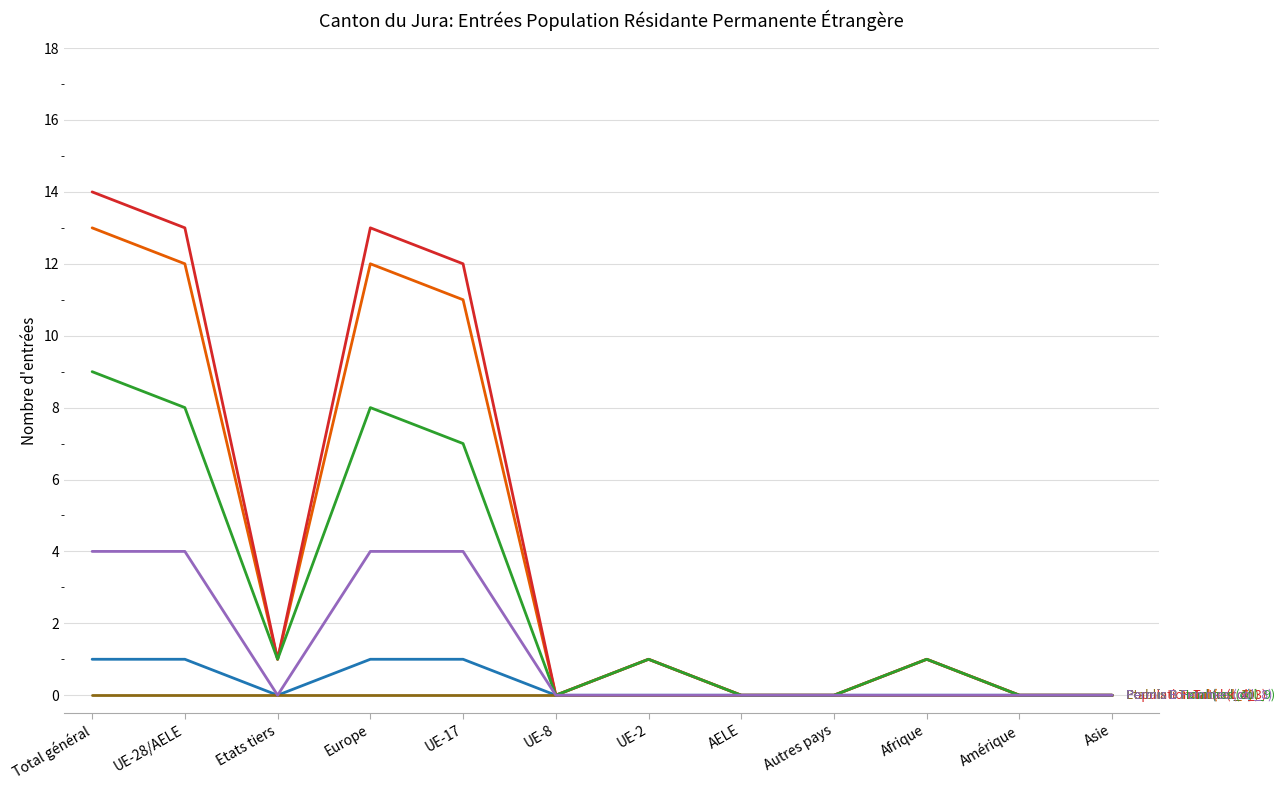

At which category is the sum across all series the highest?

Total général